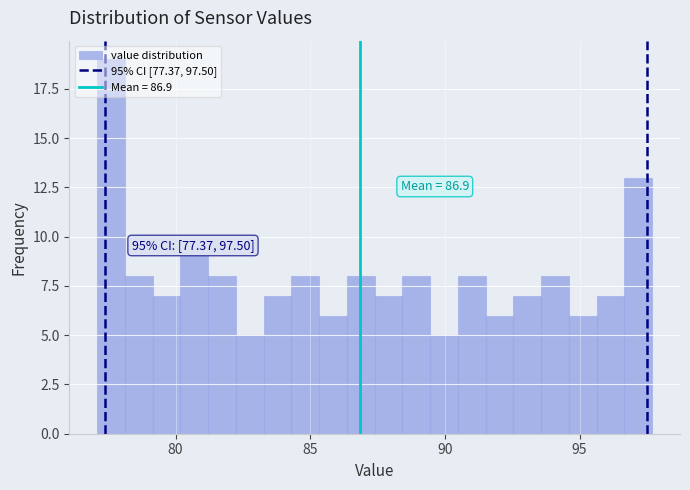

Around what value on the x-axis is the tallest bar? Give the approximate position of its centre, as read against the axis.

77.5